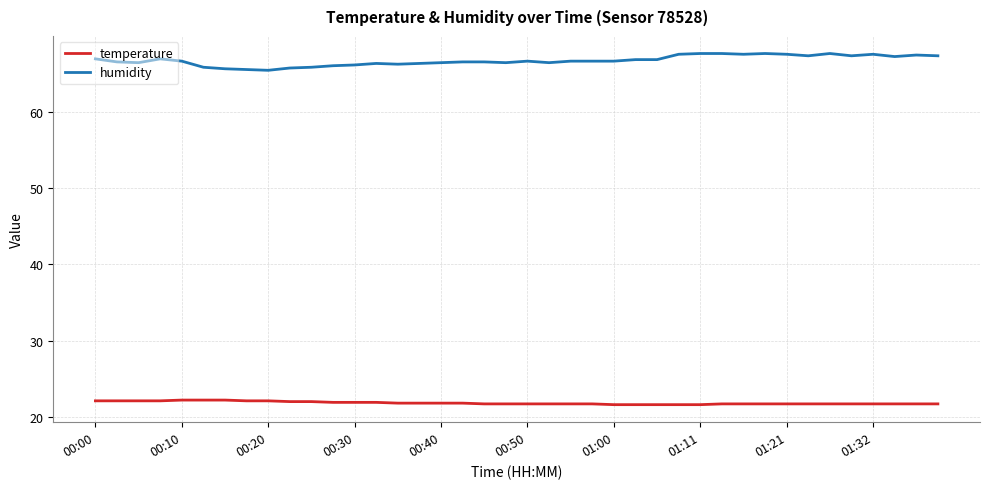

What is the greatest value displayed?

67.6